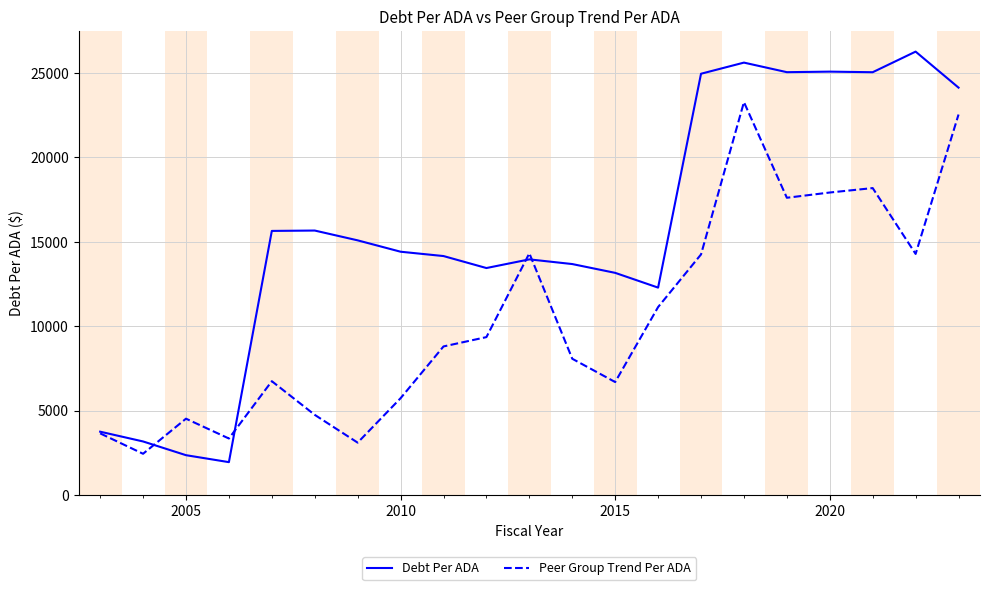

How many lines are shown in the chart?

2